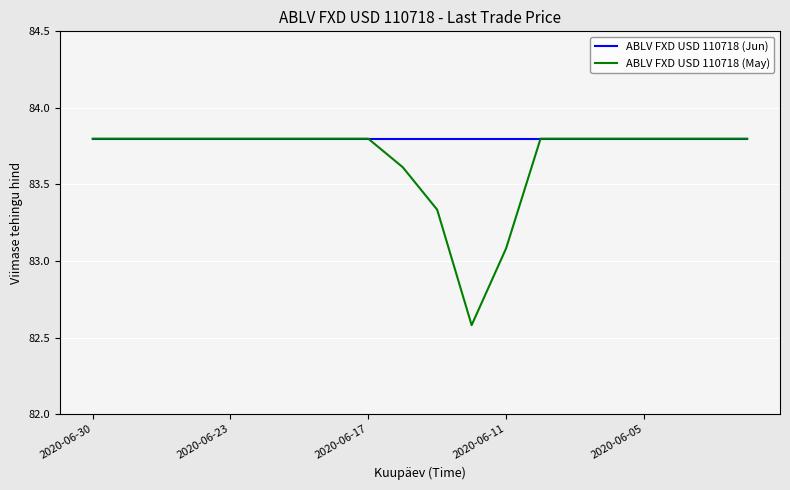

Which series has the widest spread of values?

ABLV FXD USD 110718 (May)